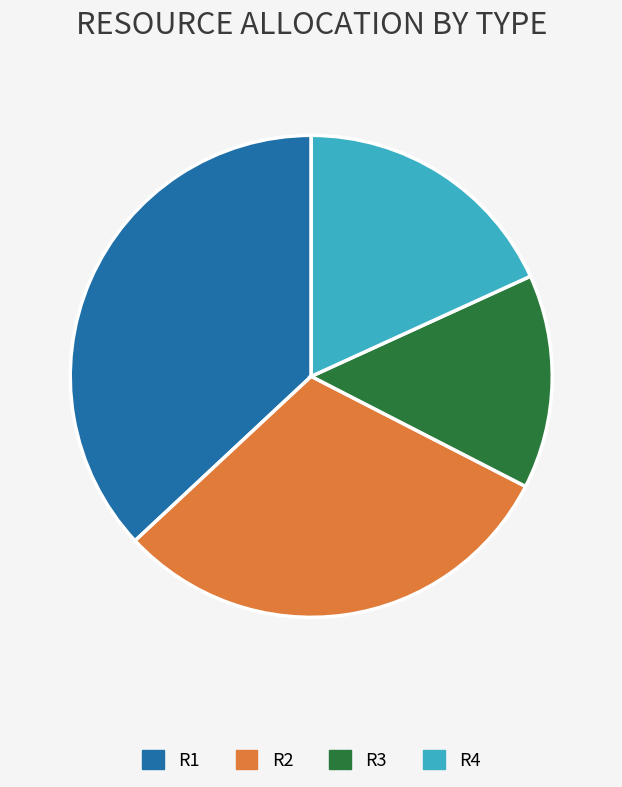

Is R3 the majority of the pie?

No